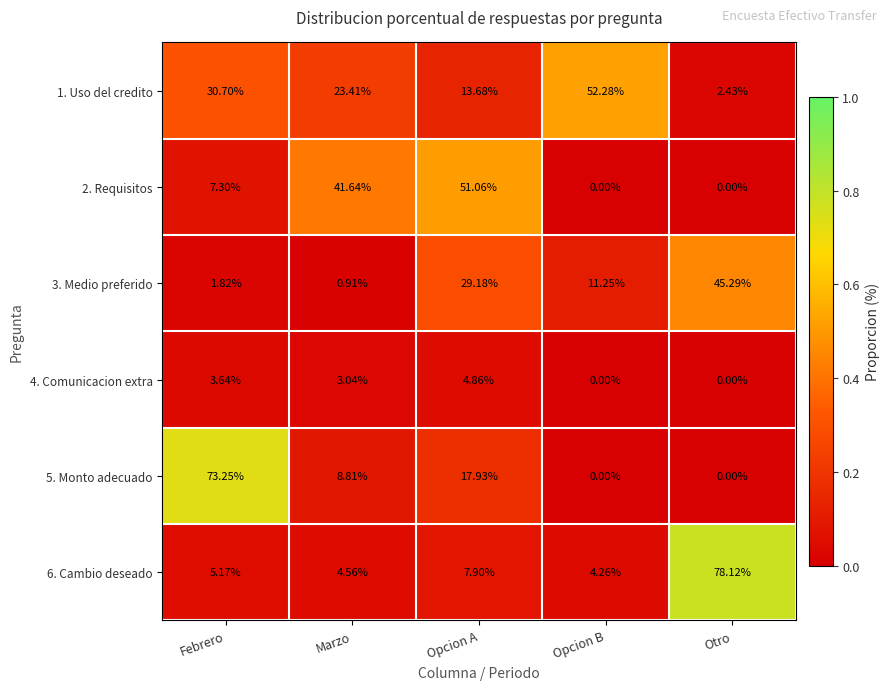

At which category is the sum across all series the highest?

Otro